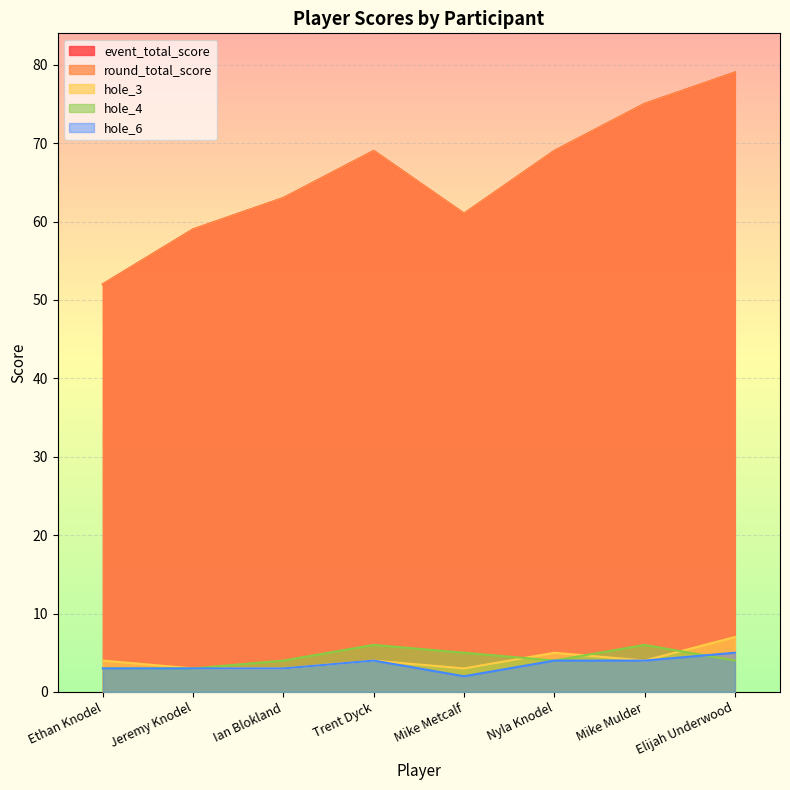

Reading right to left, extract all data points from this chart.

event_total_score: Elijah Underwood=79	Mike Mulder=75	Nyla Knodel=69	Mike Metcalf=61	Trent Dyck=69	Ian Blokland=63	Jeremy Knodel=59	Ethan Knodel=52
round_total_score: Elijah Underwood=79	Mike Mulder=75	Nyla Knodel=69	Mike Metcalf=61	Trent Dyck=69	Ian Blokland=63	Jeremy Knodel=59	Ethan Knodel=52
hole_3: Elijah Underwood=7	Mike Mulder=4	Nyla Knodel=5	Mike Metcalf=3	Trent Dyck=4	Ian Blokland=3	Jeremy Knodel=3	Ethan Knodel=4
hole_4: Elijah Underwood=4	Mike Mulder=6	Nyla Knodel=4	Mike Metcalf=5	Trent Dyck=6	Ian Blokland=4	Jeremy Knodel=3	Ethan Knodel=3
hole_6: Elijah Underwood=5	Mike Mulder=4	Nyla Knodel=4	Mike Metcalf=2	Trent Dyck=4	Ian Blokland=3	Jeremy Knodel=3	Ethan Knodel=3